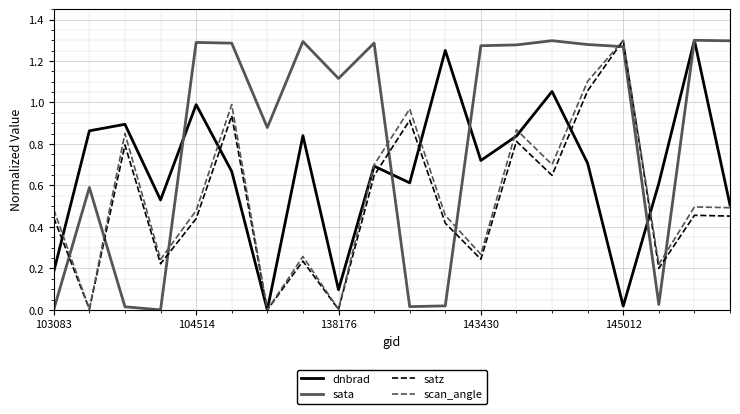

Does the chart display data point markers on the line(s)?

No